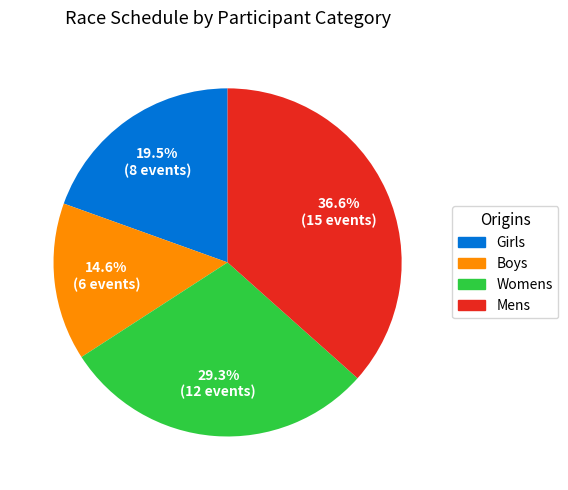

Is there a majority slice in this chart?

No